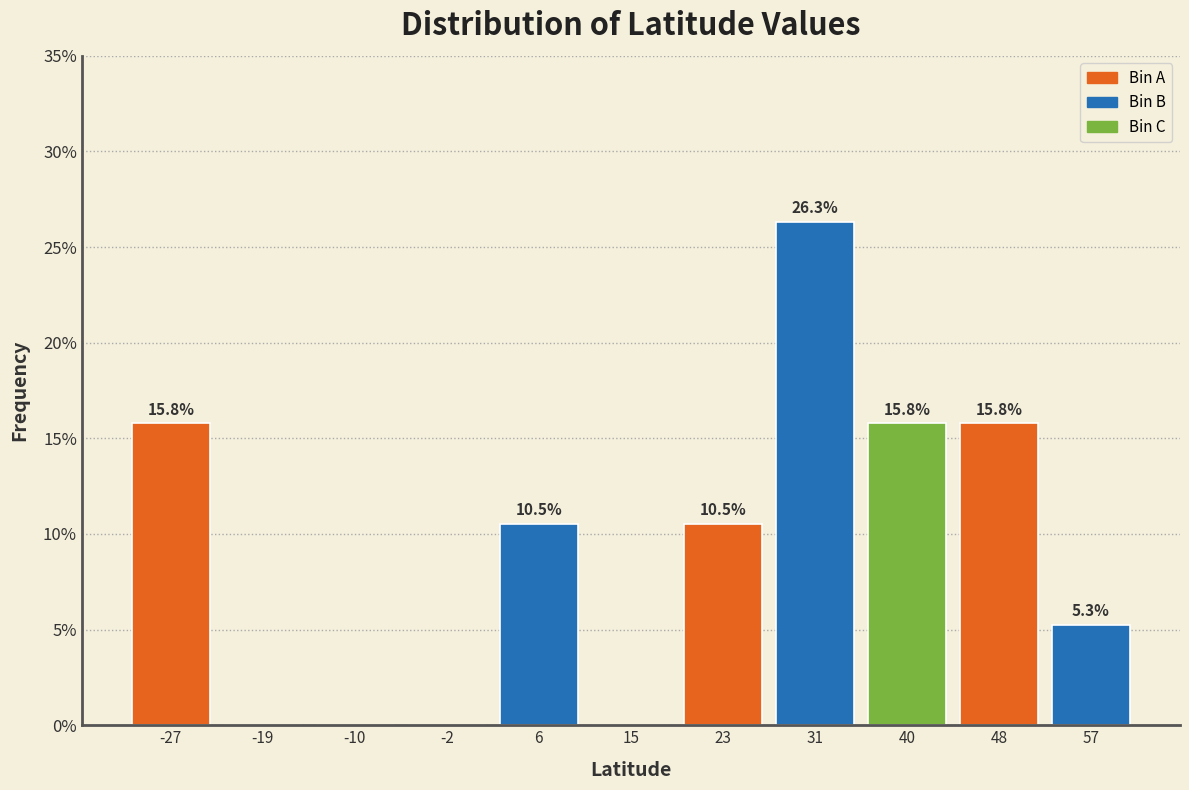

Over which range of the x-axis is the bar tallest?

27 to 36